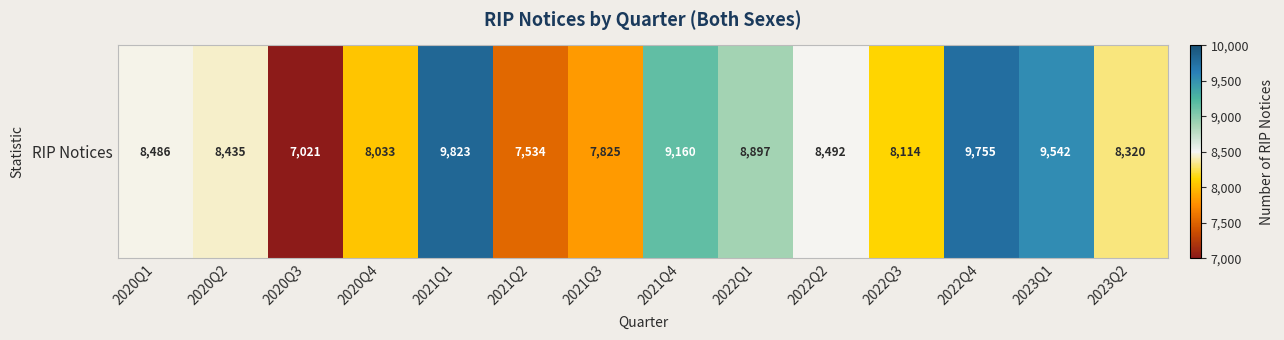

What is the minimum value shown in the chart?

7021